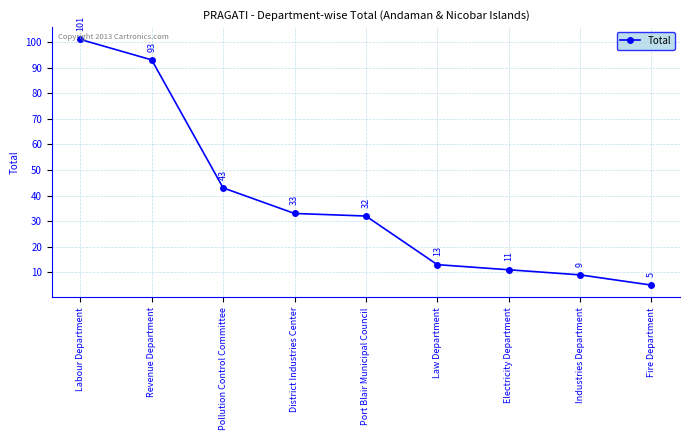

List the labels in order of value, largest first.

Labour Department, Revenue Department, Pollution Control Committee, District Industries Center, Port Blair Municipal Council, Law Department, Electricity Department, Industries Department, Fire Department